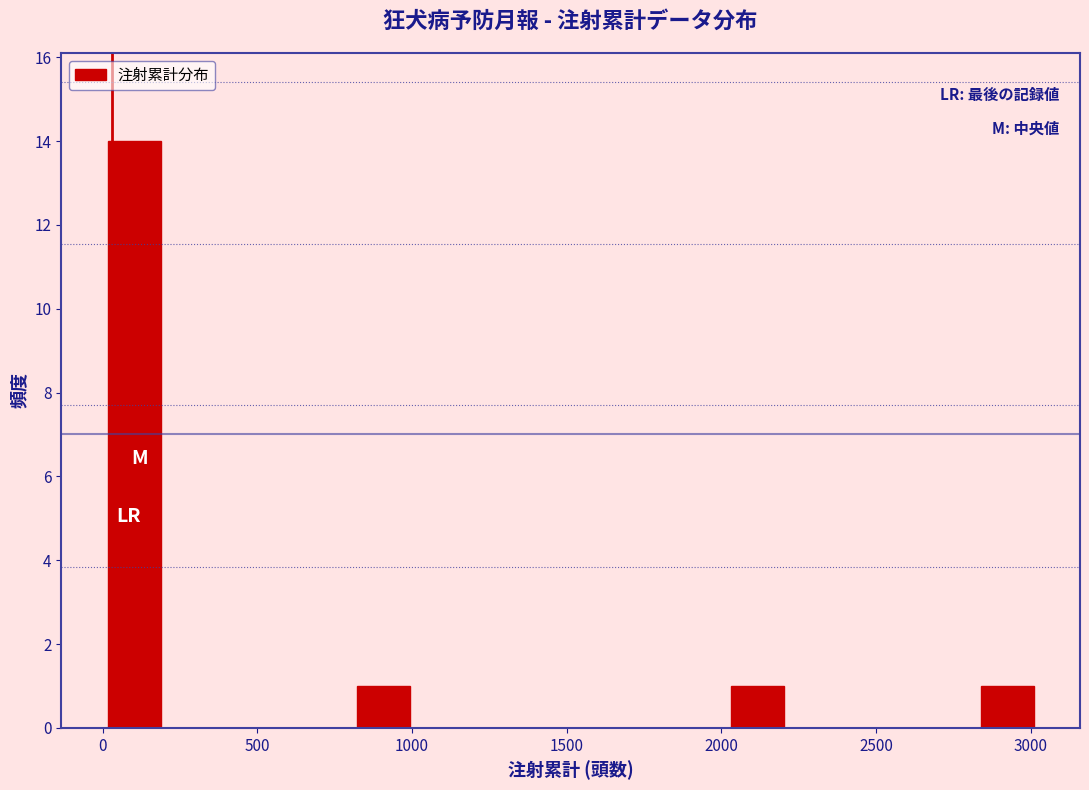

Over which range of the x-axis is the bar tallest?

0 to 200